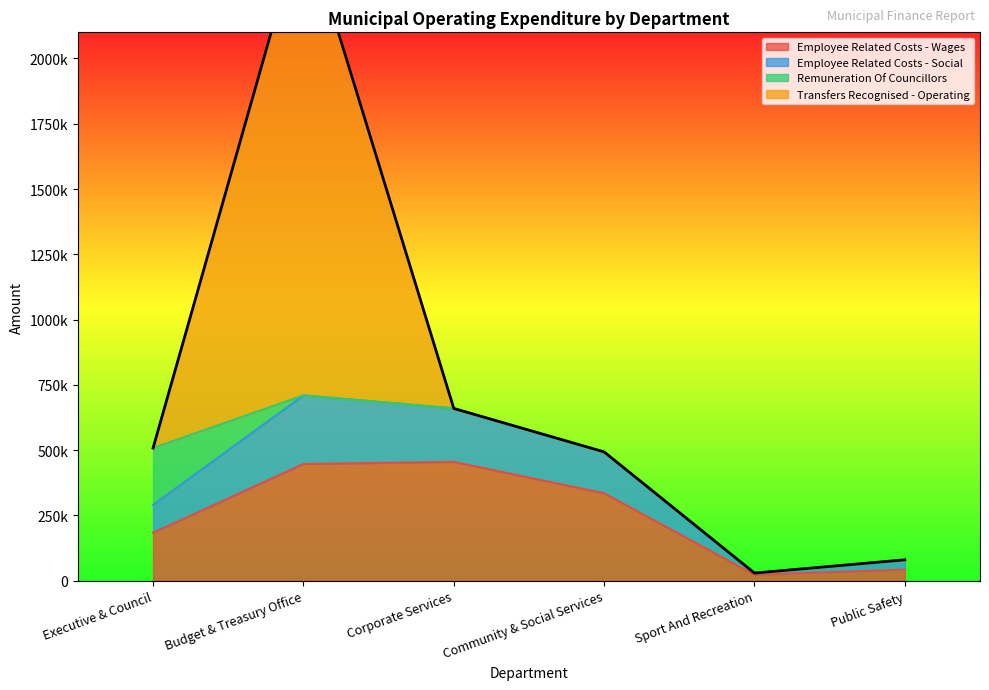

How many values in the Employee Related Costs - Wages series exceed 335058?

2